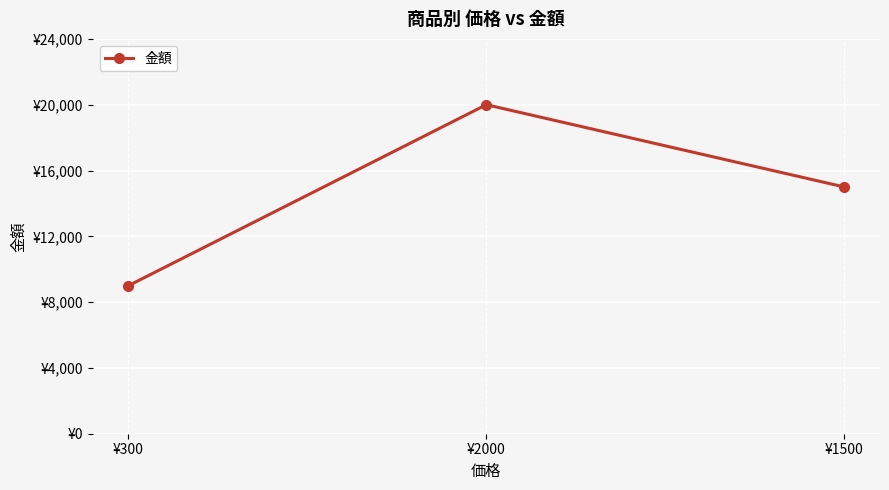

Which has a higher value, ¥2000 or ¥1500?

¥2000